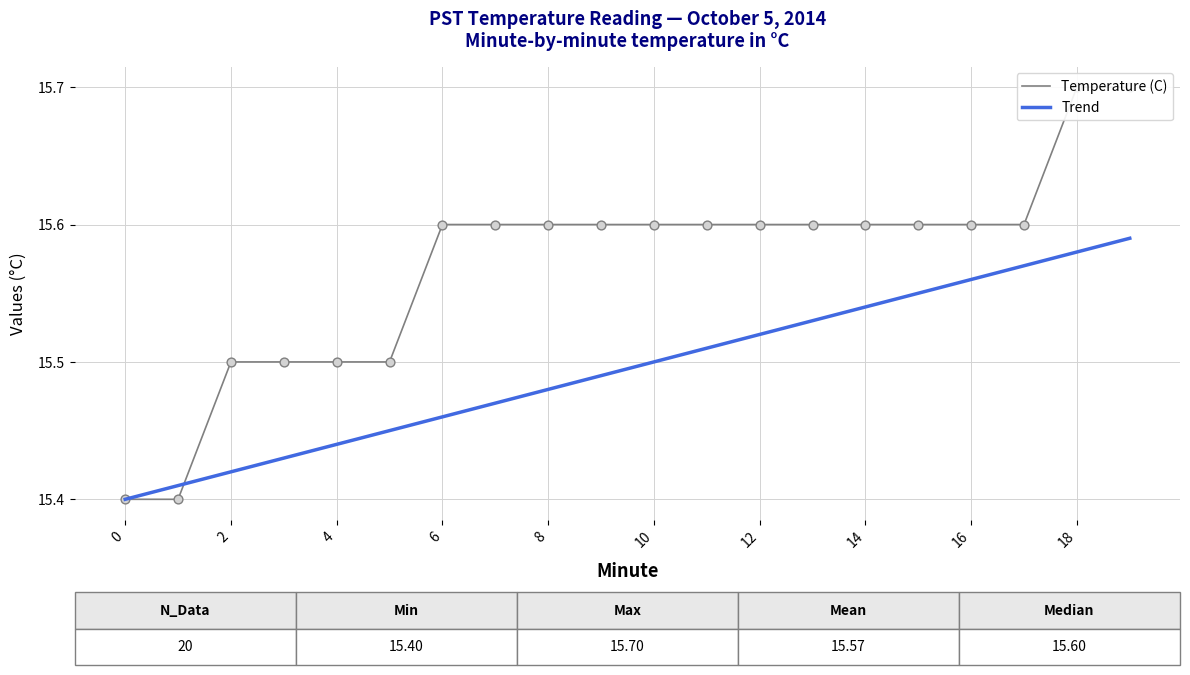

Which series has the largest total across all categories?

Temperature (C)